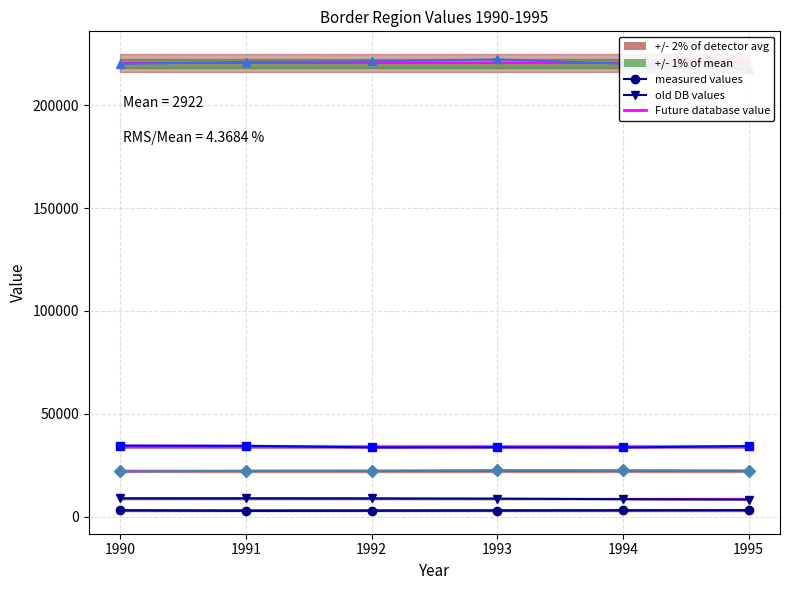

Which series has the largest total across all categories?

BE-DE_BE